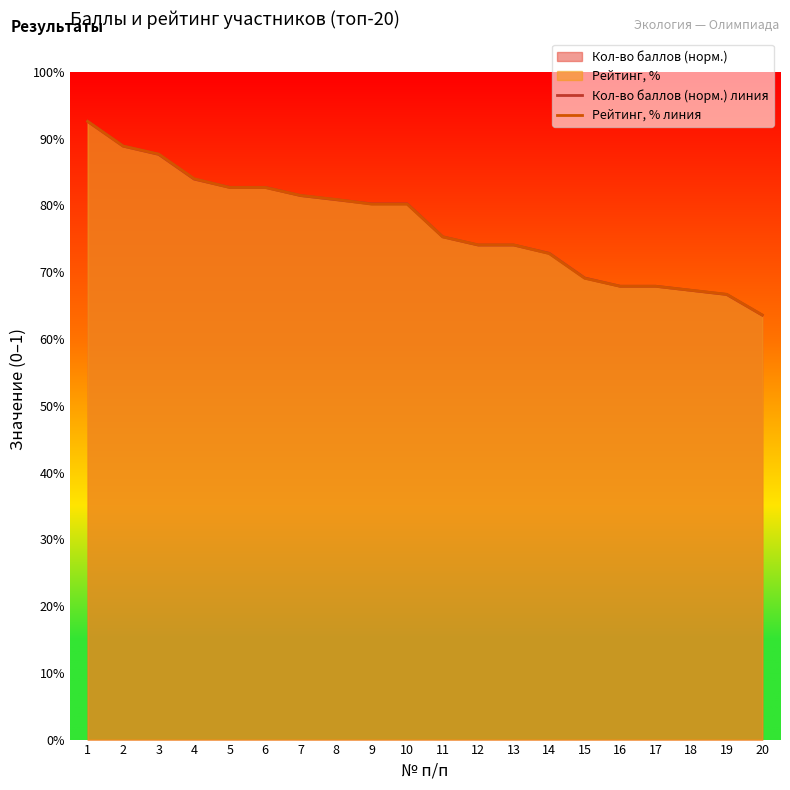

Which label corresponds to the largest value in the chart?

1